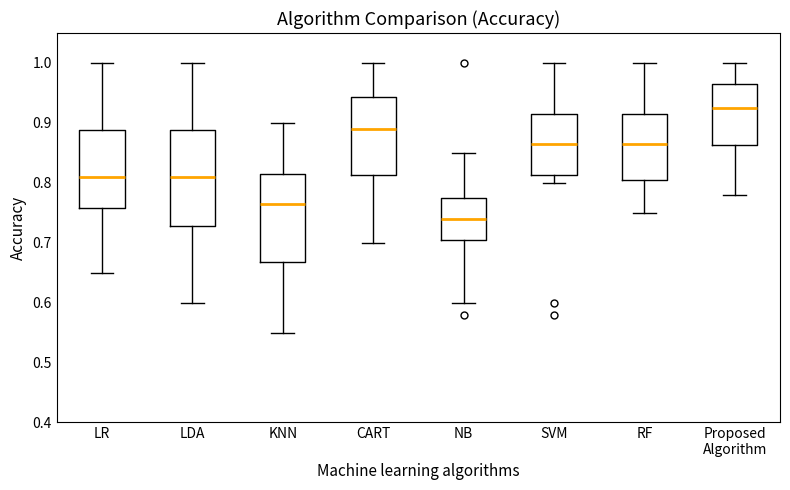

Reading left to right, read every box against the y-axis: the position of its median line, the range the box covers, and the ends of its whiskers. The values are not printed on the chart, so give them approximately, as read against the axis.

LR: median 0.81, box 0.76 to 0.89, whiskers 0.65 to 1.00
LDA: median 0.81, box 0.73 to 0.89, whiskers 0.60 to 1.00
KNN: median 0.77, box 0.67 to 0.82, whiskers 0.55 to 0.90
CART: median 0.89, box 0.81 to 0.94, whiskers 0.70 to 1.00
NB: median 0.74, box 0.71 to 0.78, whiskers 0.60 to 0.85
SVM: median 0.87, box 0.81 to 0.92, whiskers 0.80 to 1.00
RF: median 0.87, box 0.81 to 0.92, whiskers 0.75 to 1.00
Proposed Algorithm: median 0.93, box 0.86 to 0.97, whiskers 0.78 to 1.00